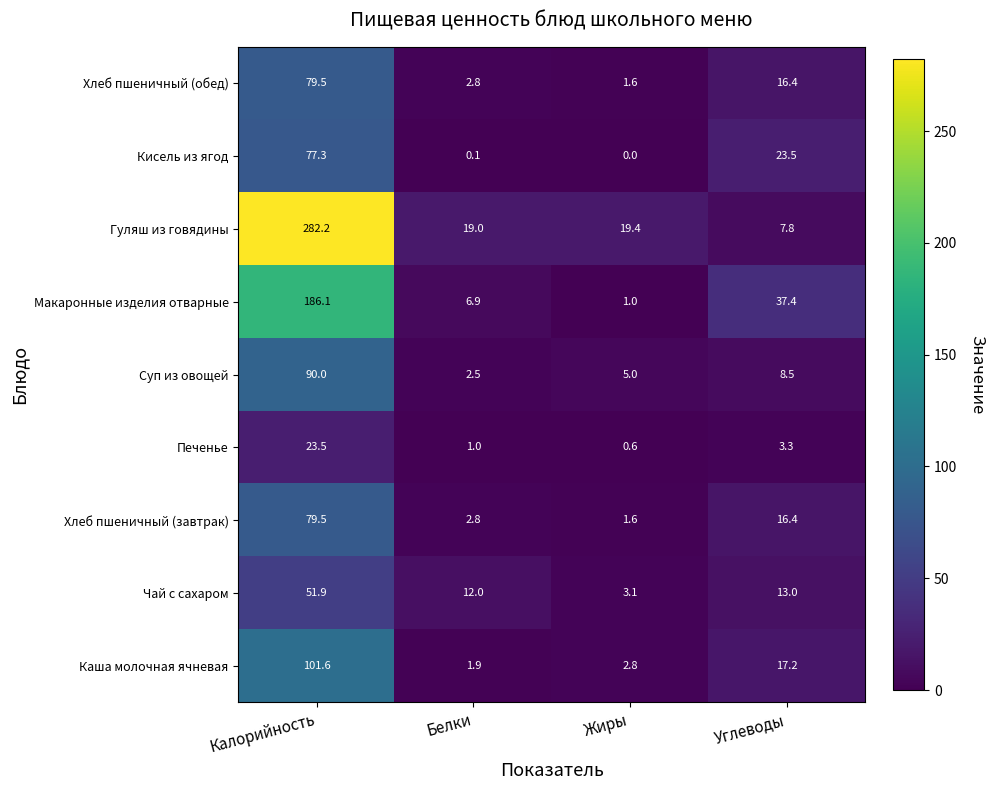

What is the approximate value of Суп из овощей at Жиры?

5.0